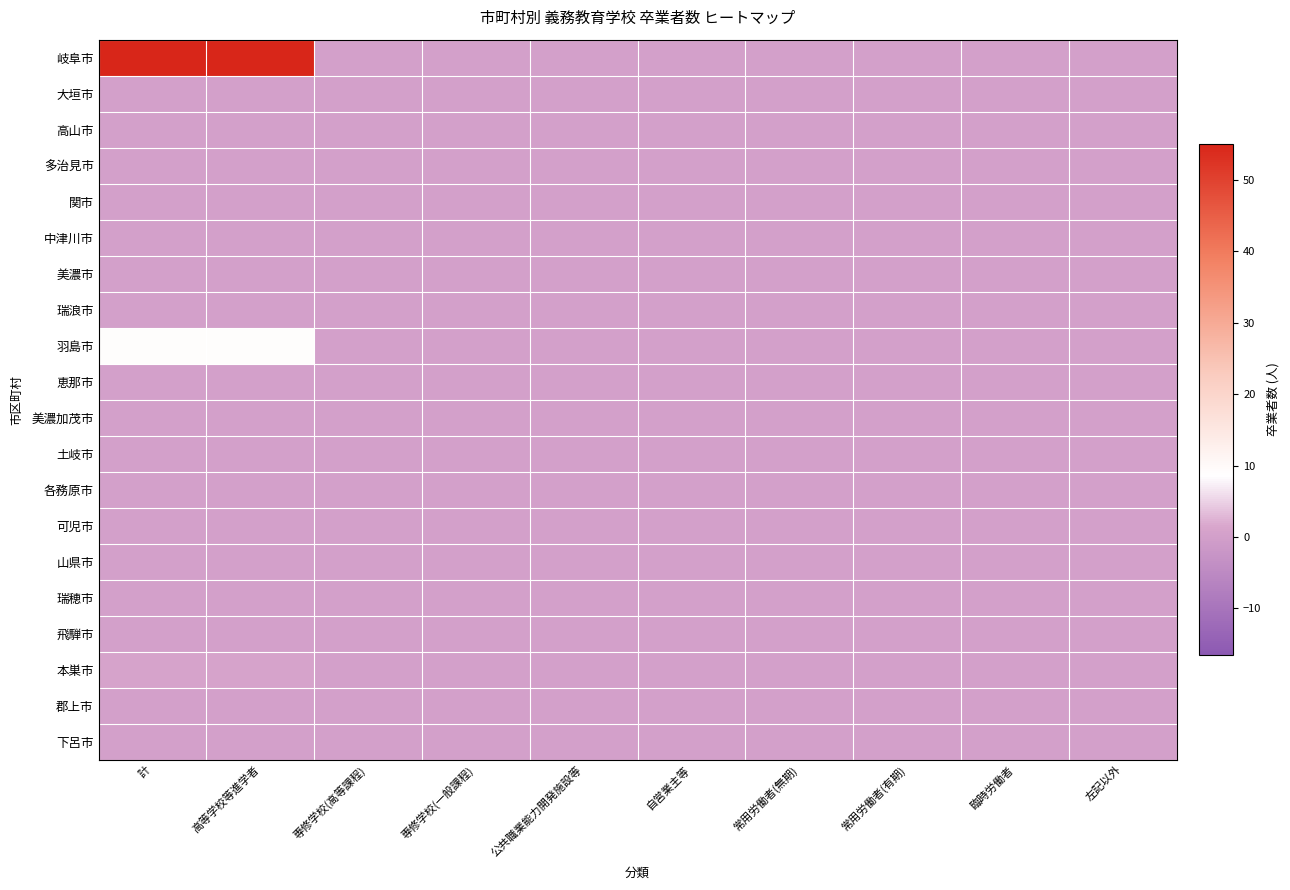

Which series has the largest range (max minus min)?

岐阜市